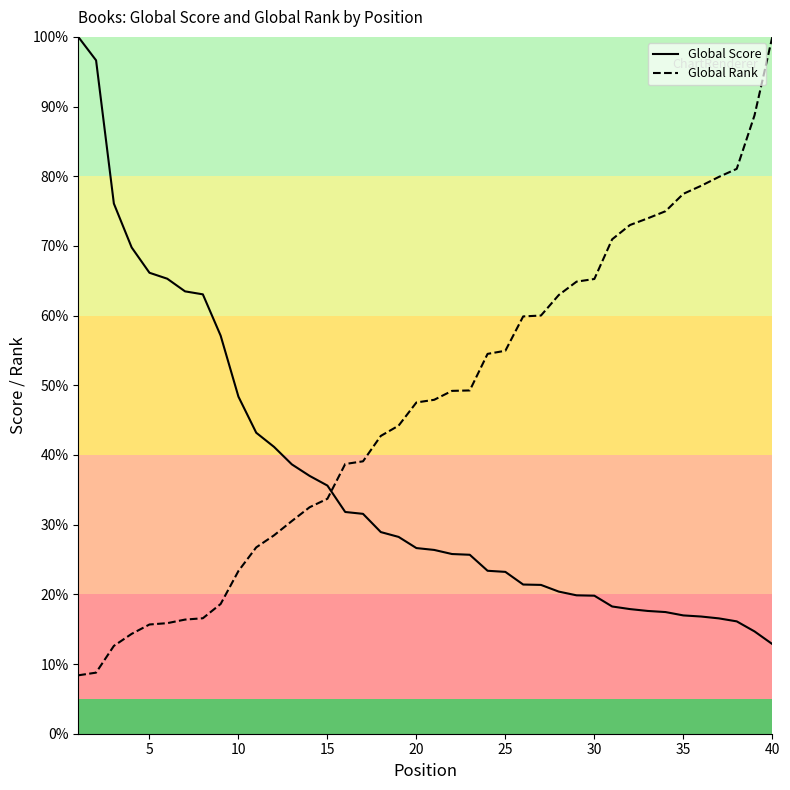

At which category is the sum across all series the highest?

40